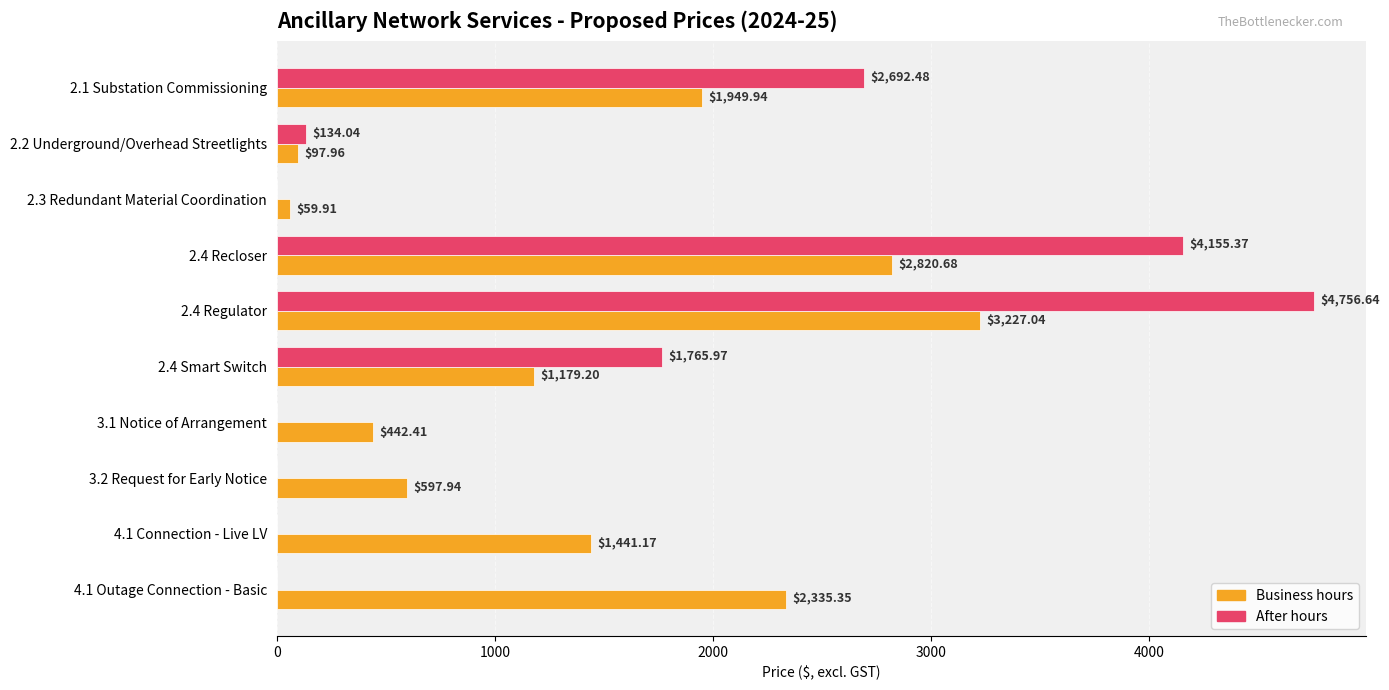

Between 2.2 Underground/Overhead Streetlights and 2.4 Regulator, which series saw the biggest shift?

After hours